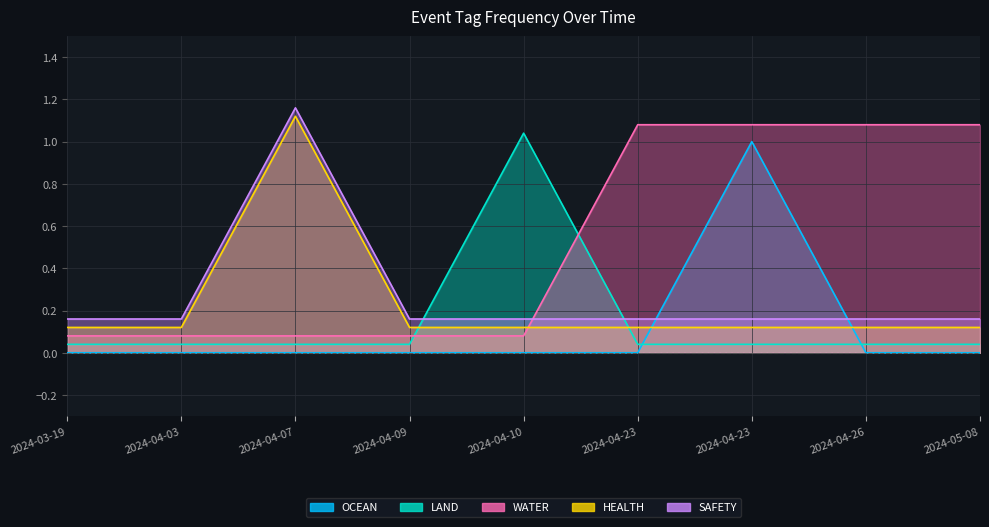

Reading left to right, transcribe all the data shown in this chart.

OCEAN: 0.0	0.0	0.0	0.0	0.0	0.0	1.0	0.0	0.0
LAND: 0.0	0.0	0.0	0.0	1.0	0.0	0.0	0.0	0.0
WATER: 0.1	0.1	0.1	0.1	0.1	1.1	1.1	1.1	1.1
HEALTH: 0.1	0.1	1.1	0.1	0.1	0.1	0.1	0.1	0.1
SAFETY: 0.2	0.2	1.2	0.2	0.2	0.2	0.2	0.2	0.2